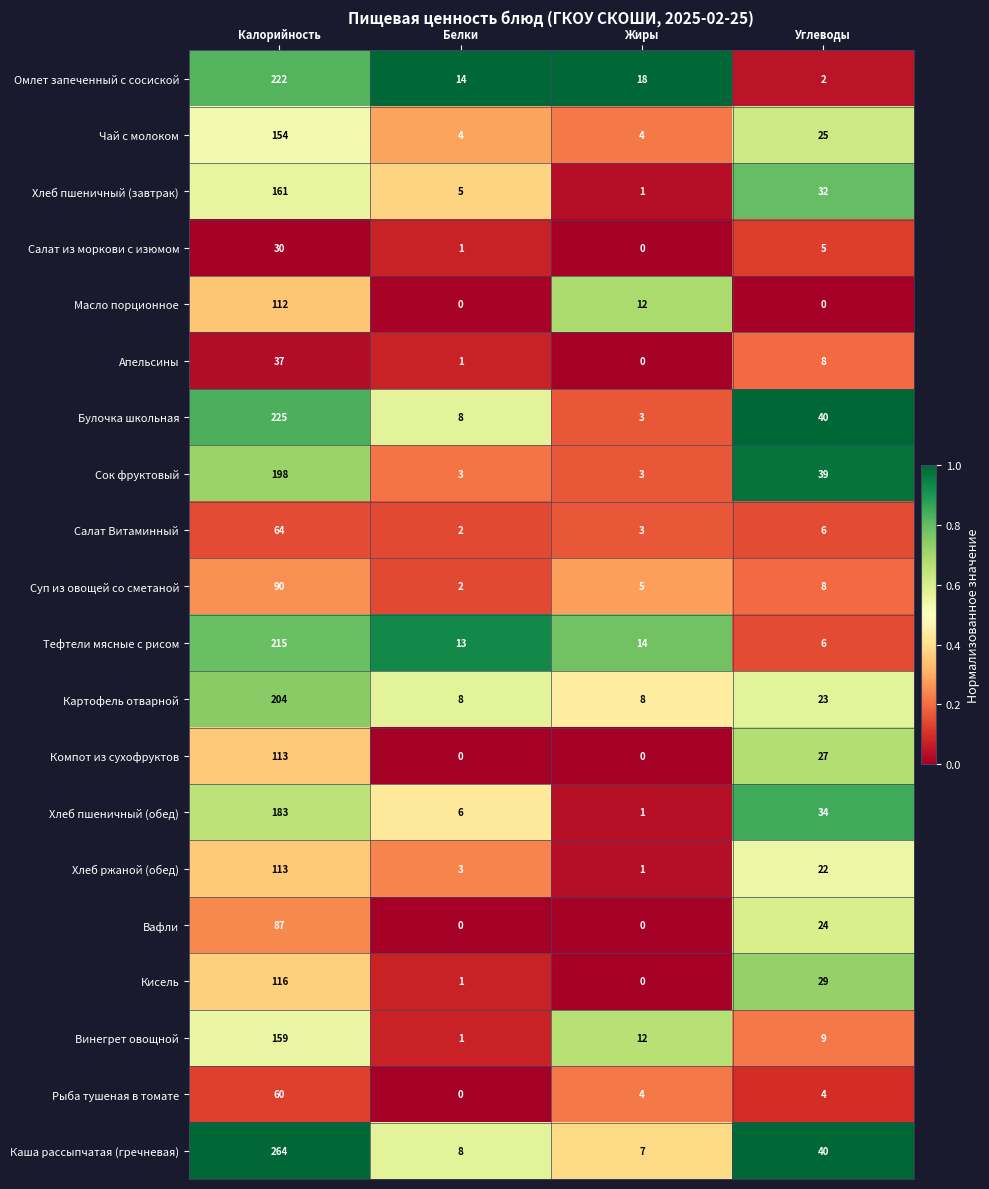

At which category is the sum across all series the highest?

Калорийность